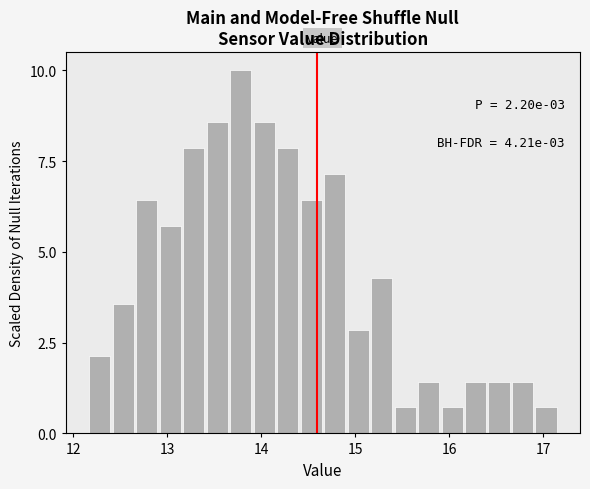

Around what value on the x-axis is the tallest bar? Give the approximate position of its centre, as read against the axis.

13.8